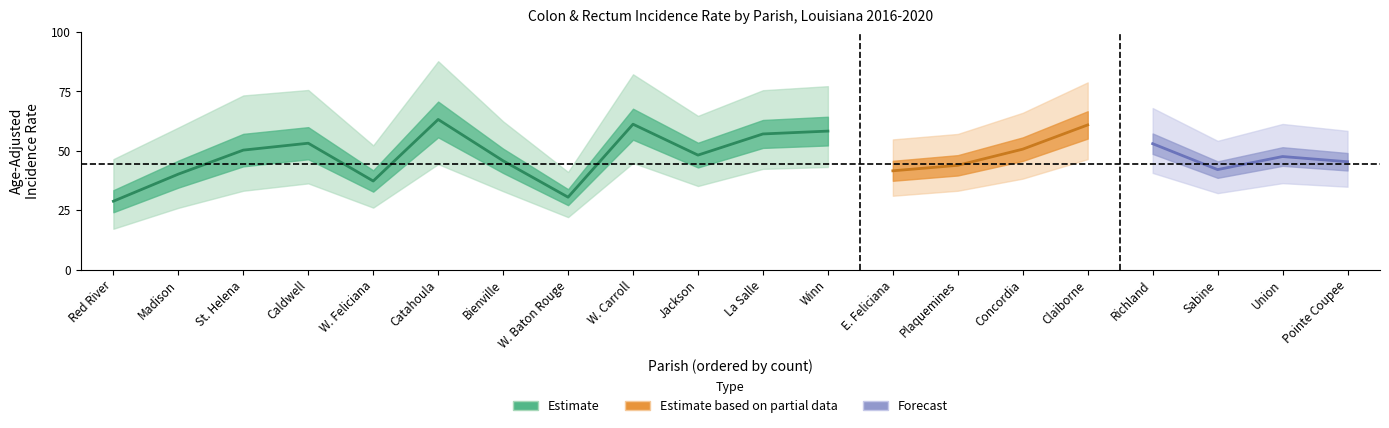

True or false: rank has more than 1 interior local peaks.

True